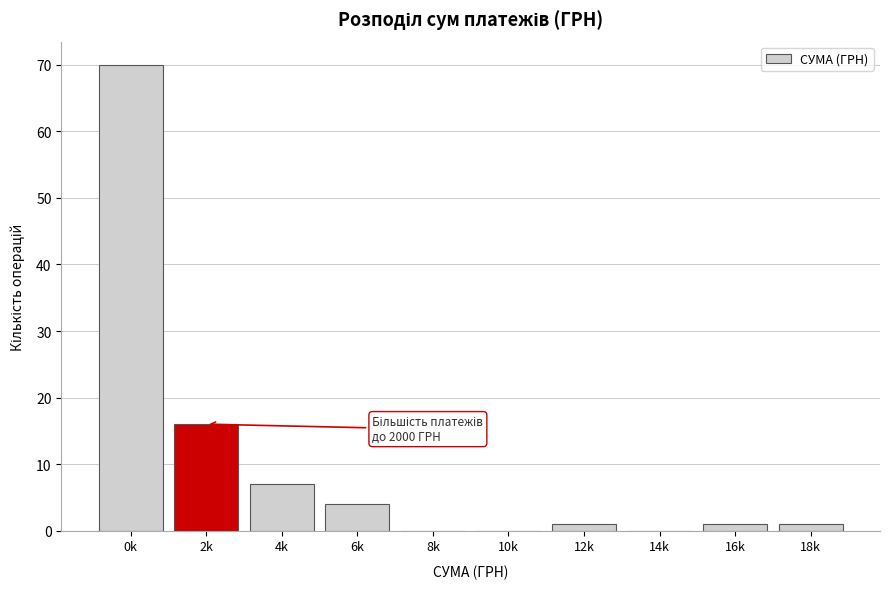

Reading left to right, what are all the values shown in this chart?

0k=70	2k=16	4k=7	6k=4	8k=0	10k=0	12k=1	14k=0	16k=1	18k=1